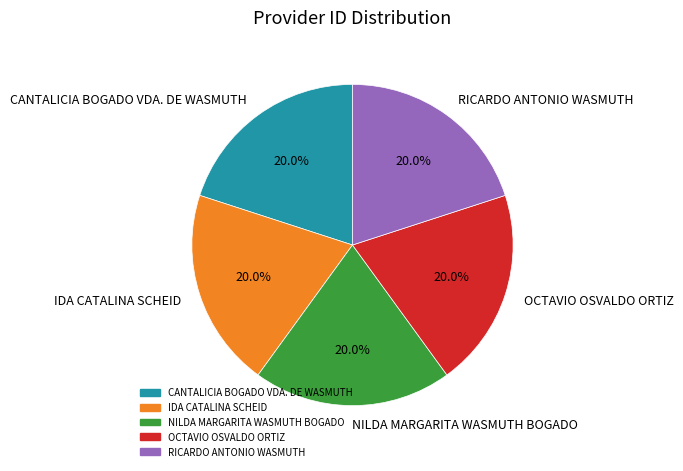

True or false: CANTALICIA BOGADO VDA. DE WASMUTH accounts for 29% of the total.

False